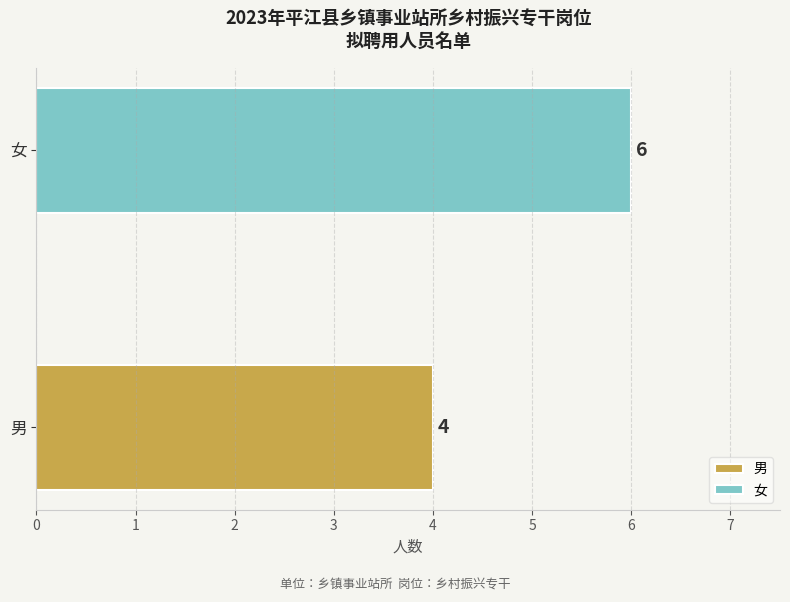

List the labels in order of value, smallest first.

男, 女